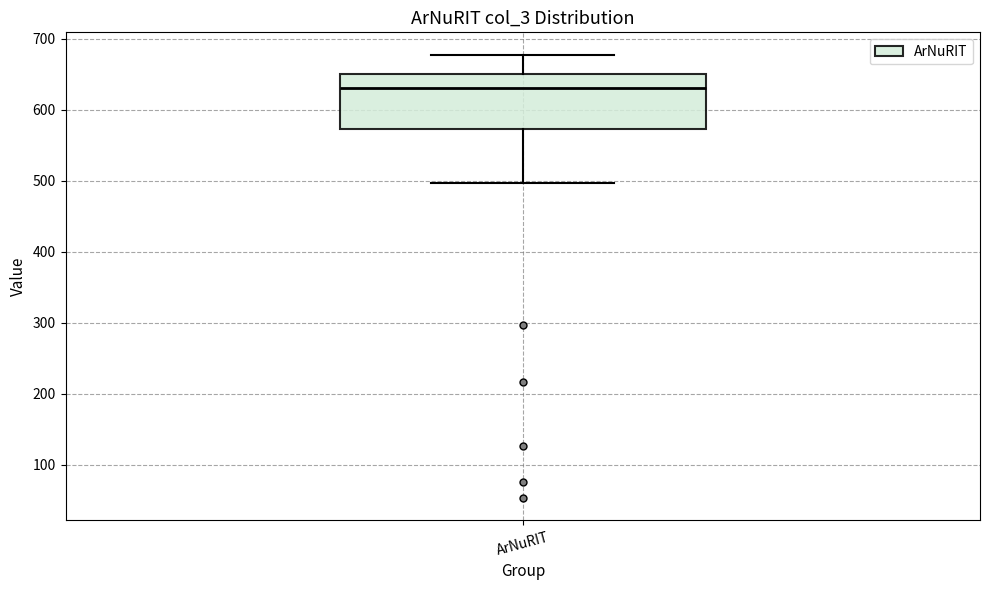

Transcribe this box plot: give where the median line is, the range the box spans, and where the two whiskers end, as read against the y-axis. The values are not printed on the chart, so give them approximately, as read against the axis.

median 630, box 570 to 650, whiskers 500 to 680